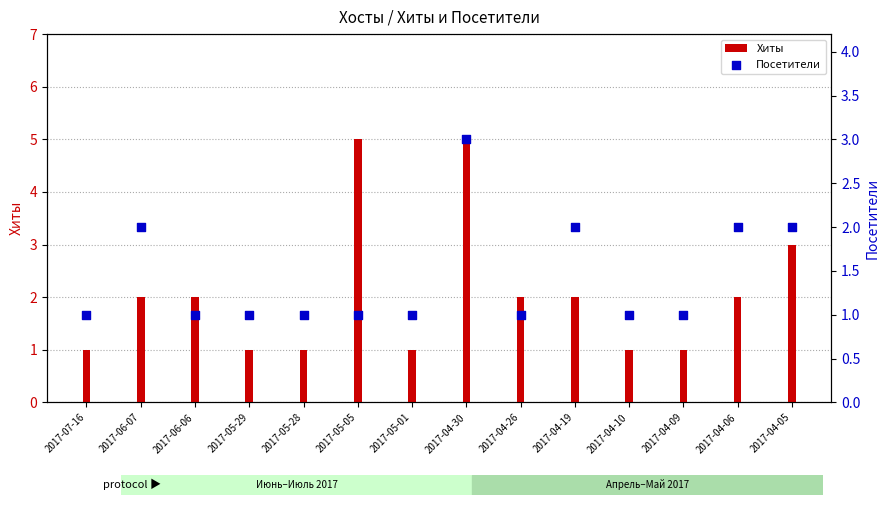

At which category is the sum across all series the highest?

2017-04-30